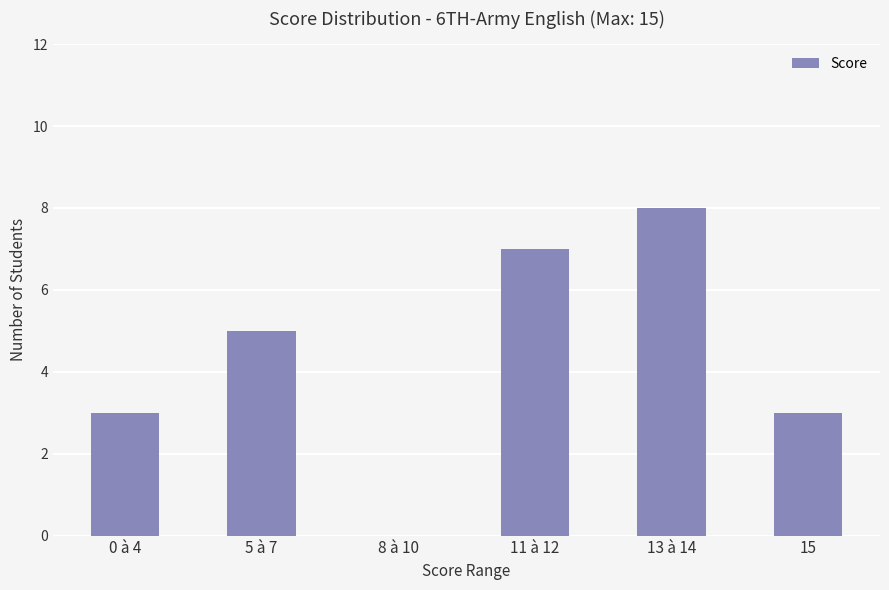

True or false: the data shows -3 at 8 à 10.

False